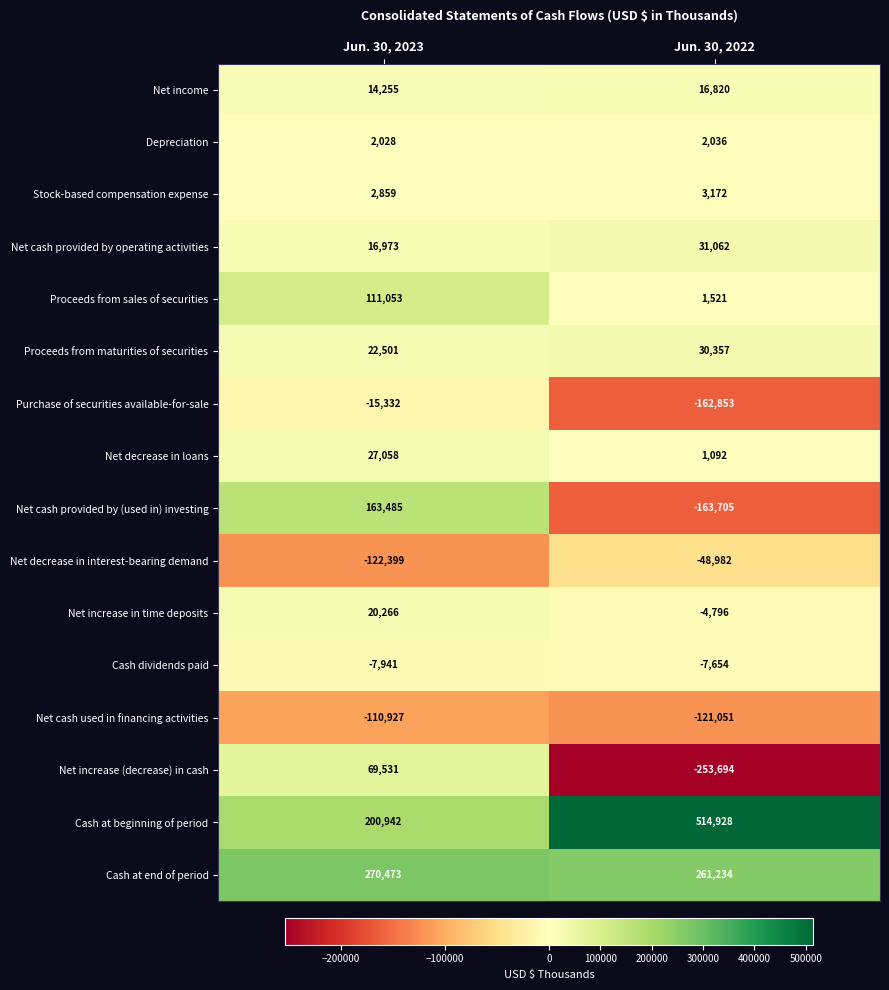

True or false: Net cash provided by (used in) investing has a value of 163485 at Jun. 30, 2023.

True